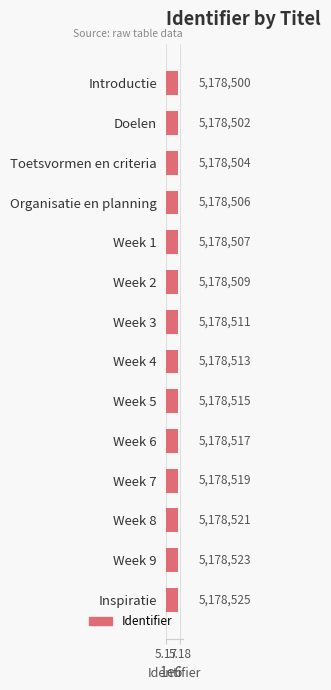

Reading top to bottom, list all the values displayed in this chart.

Introductie=5178500	Doelen=5178502	Toetsvormen en criteria=5178504	Organisatie en planning=5178506	Week 1=5178507	Week 2=5178509	Week 3=5178511	Week 4=5178513	Week 5=5178515	Week 6=5178517	Week 7=5178519	Week 8=5178521	Week 9=5178523	Inspiratie=5178525